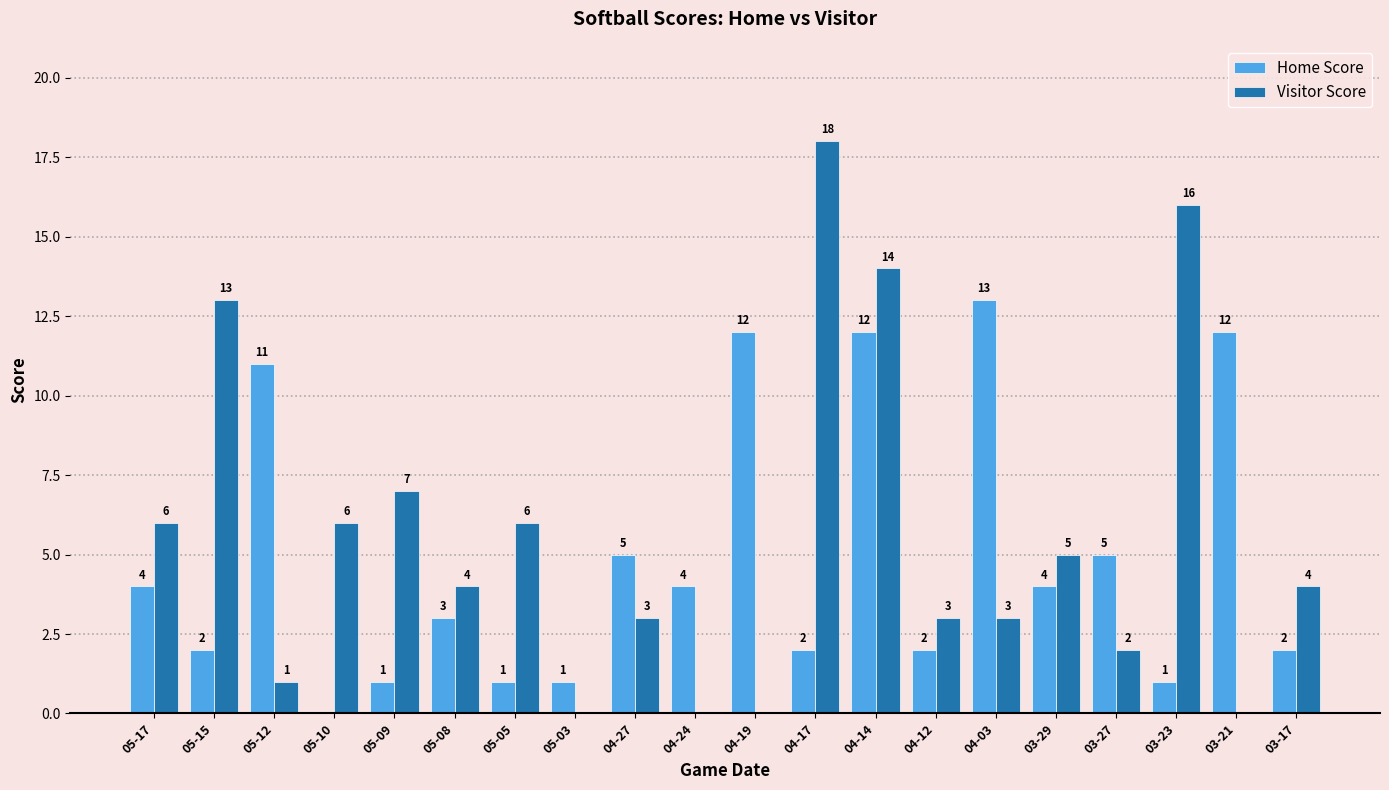

The Home Score series shows 2 at 04-24. True or false?

False